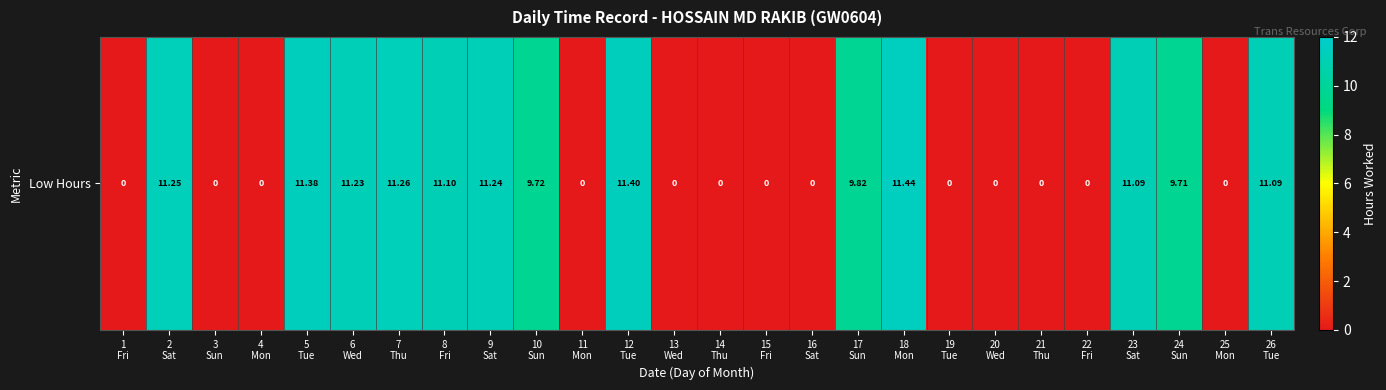

Is it true that the value at 7
Thu is 11.3?

True